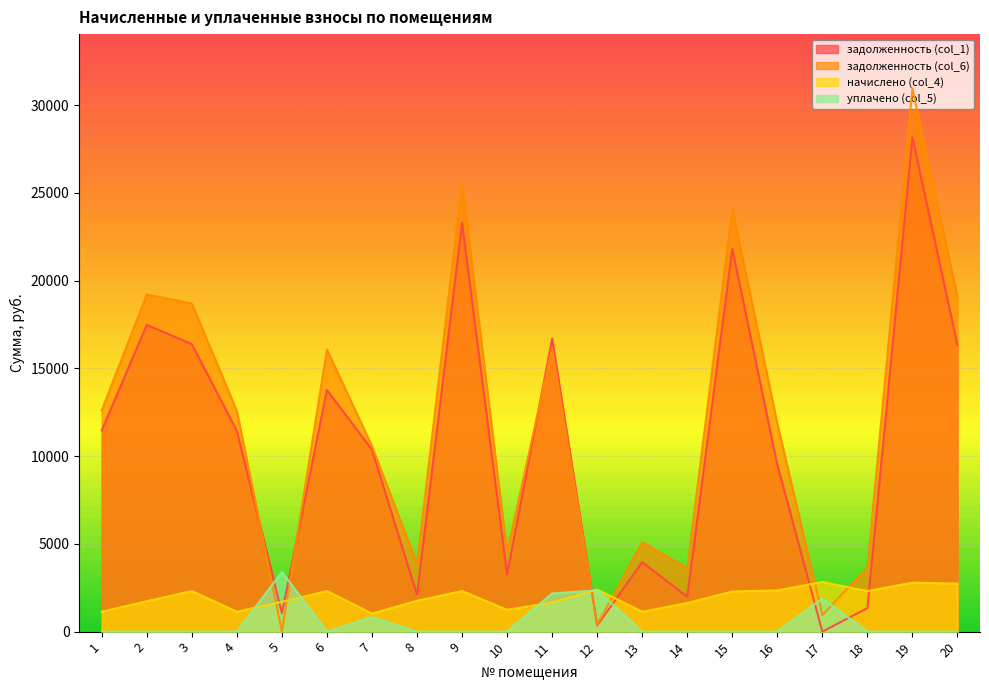

At which label is начислено (col_4) closest to 1930?

8